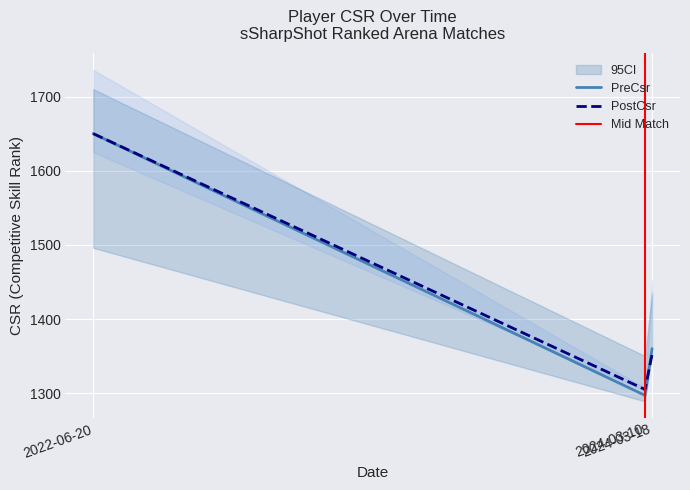

Reading left to right, list all the values displayed in this chart.

PreCsr: 2022-06-20=1650	2024-03-10=1297	2024-03-18=1360
PostCsr: 2022-06-20=1650	2024-03-10=1305	2024-03-18=1352